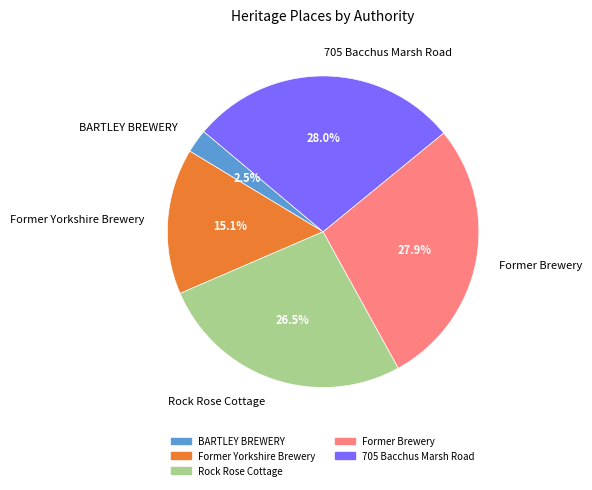

Between Former Yorkshire Brewery and Rock Rose Cottage, which is larger?

Rock Rose Cottage